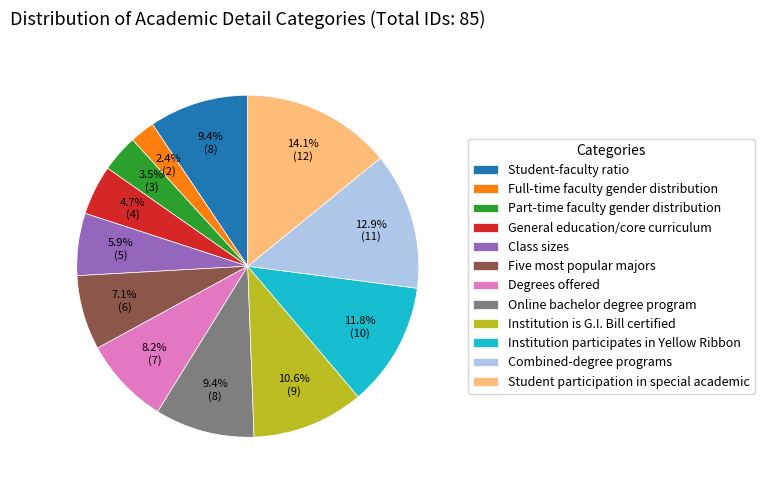

To the nearest percent, what is the combined percentage of Online bachelor degree program and Degrees offered?

18%